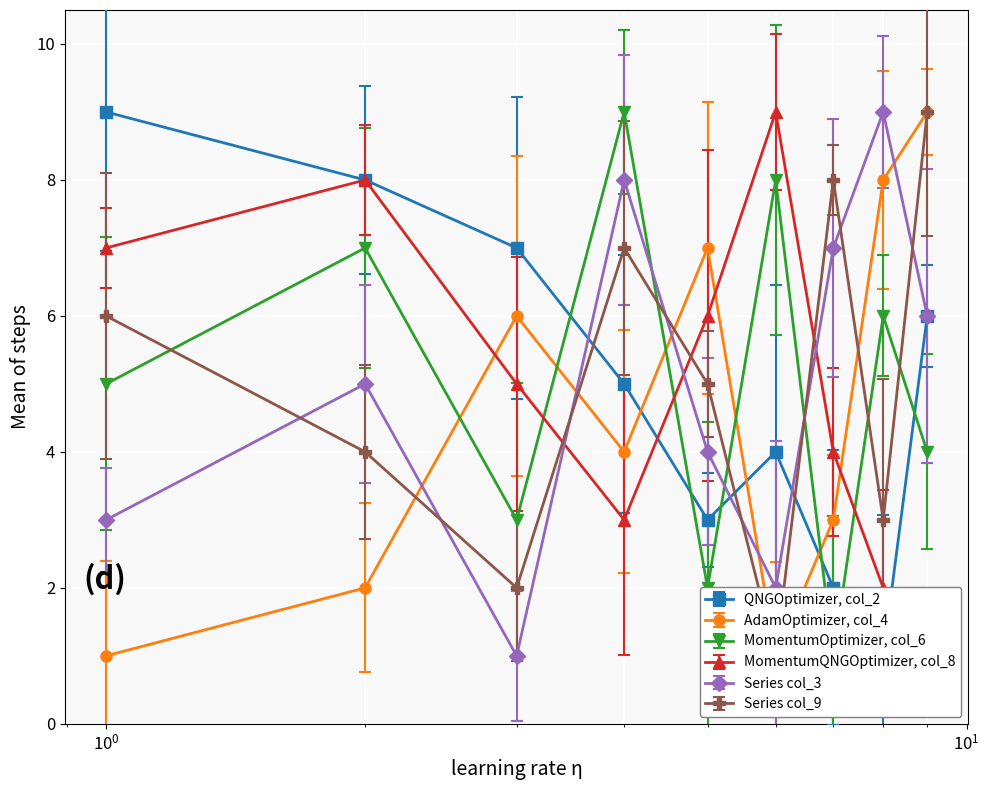

What is the smallest value displayed?

1